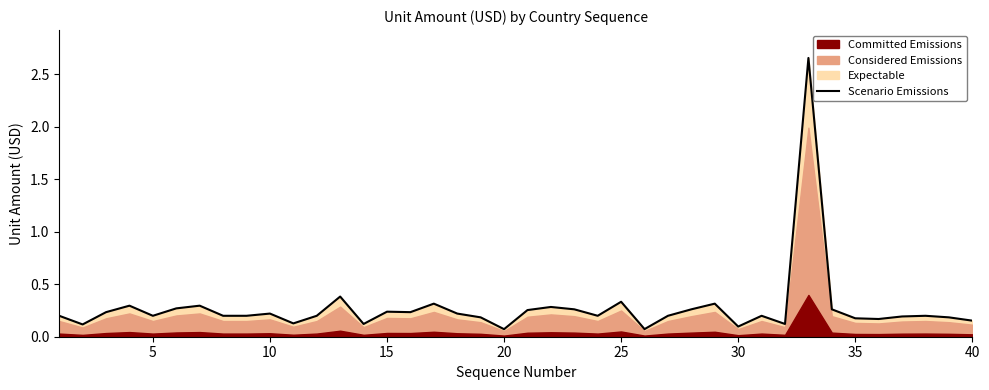

Is it true that Scenario Emissions equals 0.2 at 35?

True